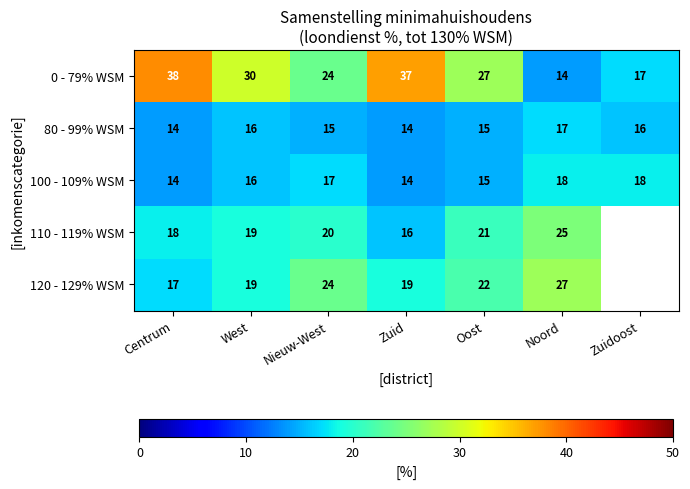

At which label does 80 - 99% WSM first exceed 15?

West